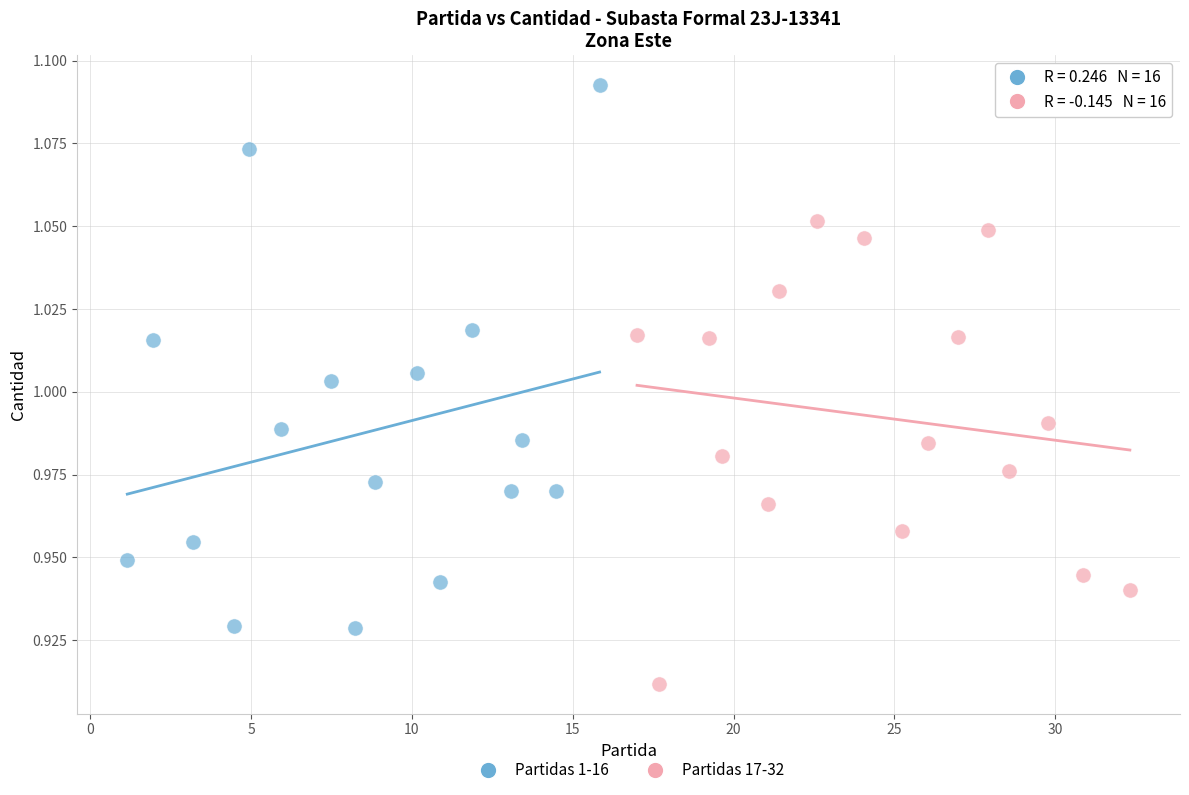

Which series has the widest spread of Y values?

Partidas 1-16